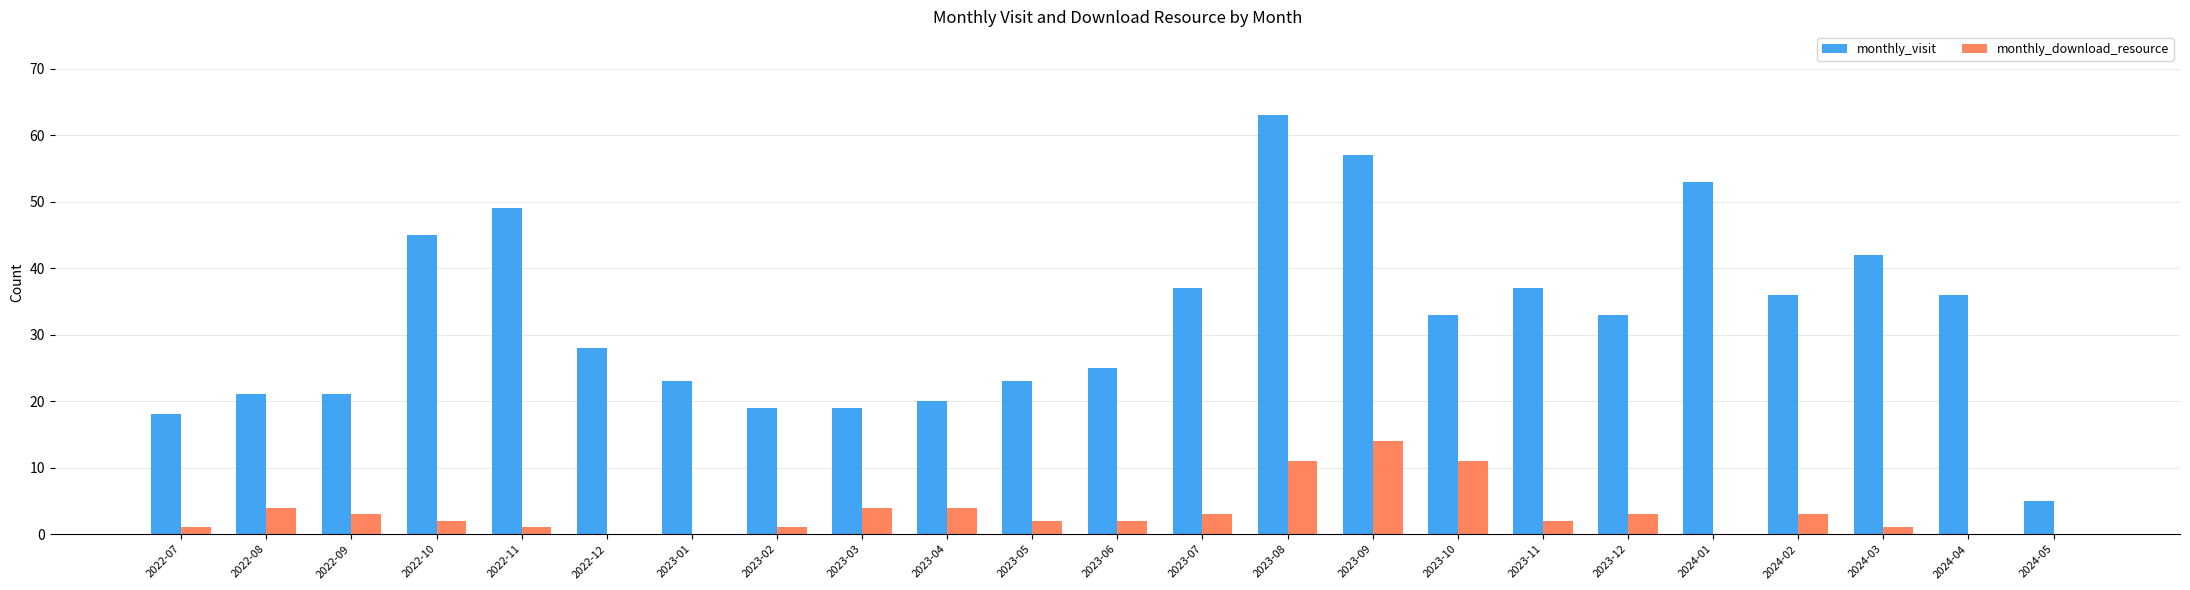

What are all the series names shown in the legend?

monthly_visit, monthly_download_resource